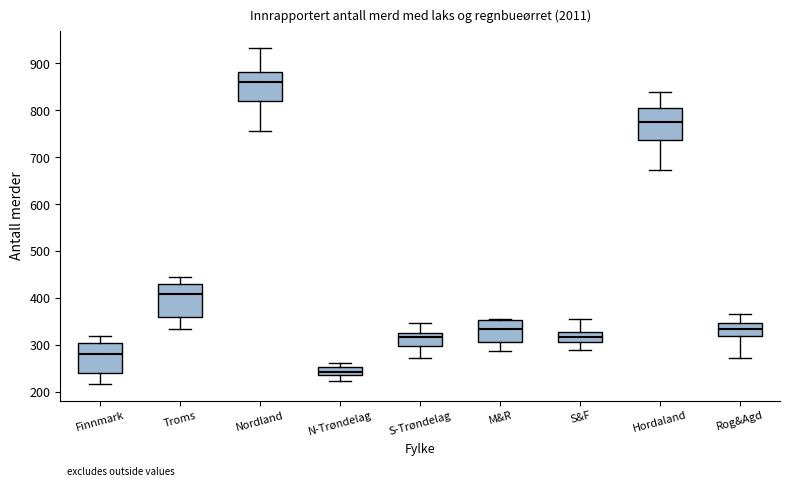

Where does the upper whisker of the box for Hordaland end on the y-axis? The values are not printed on the chart, so give them approximately, as read against the axis.

840